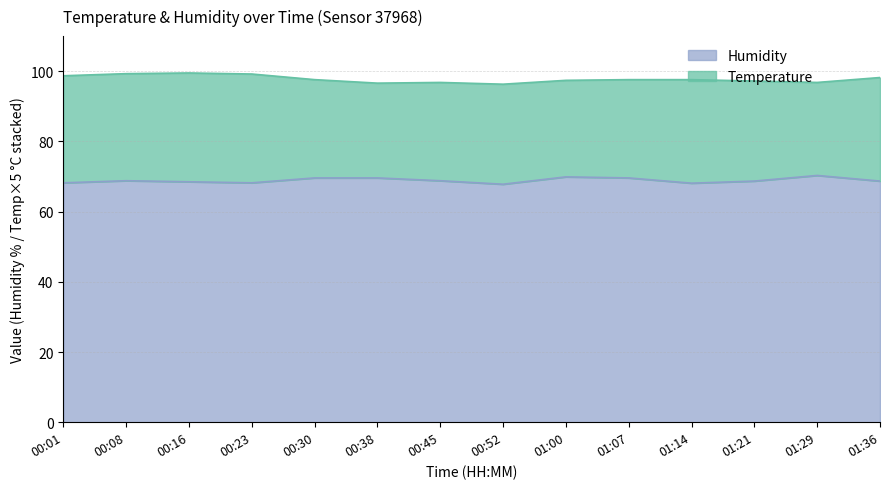

What is the change in value from 00:01 to 00:30?

+1.4